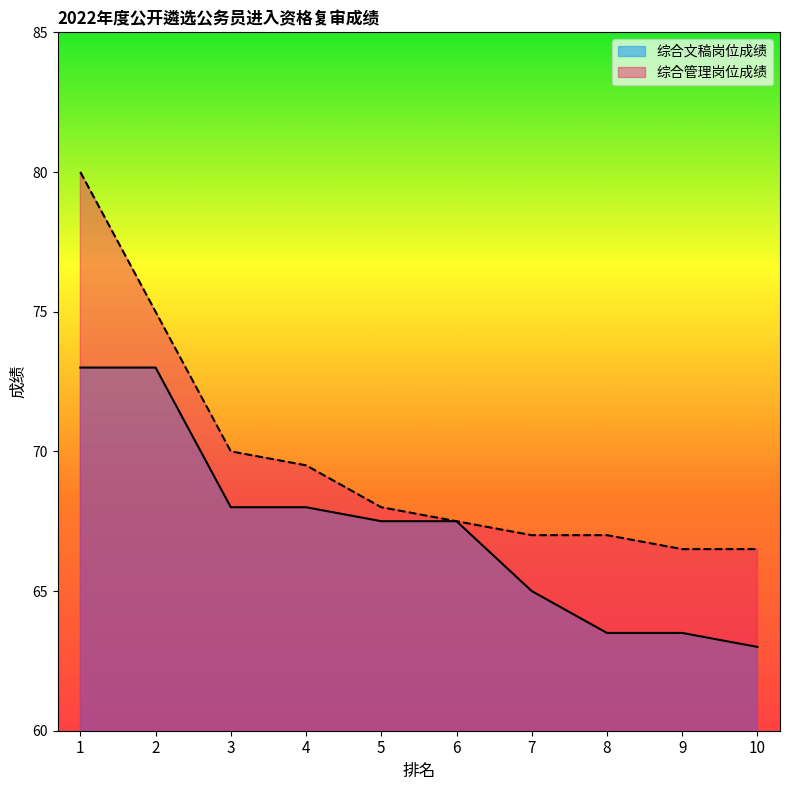

List the series in order of their peak value, highest first.

综合管理岗位成绩, 综合文稿岗位成绩